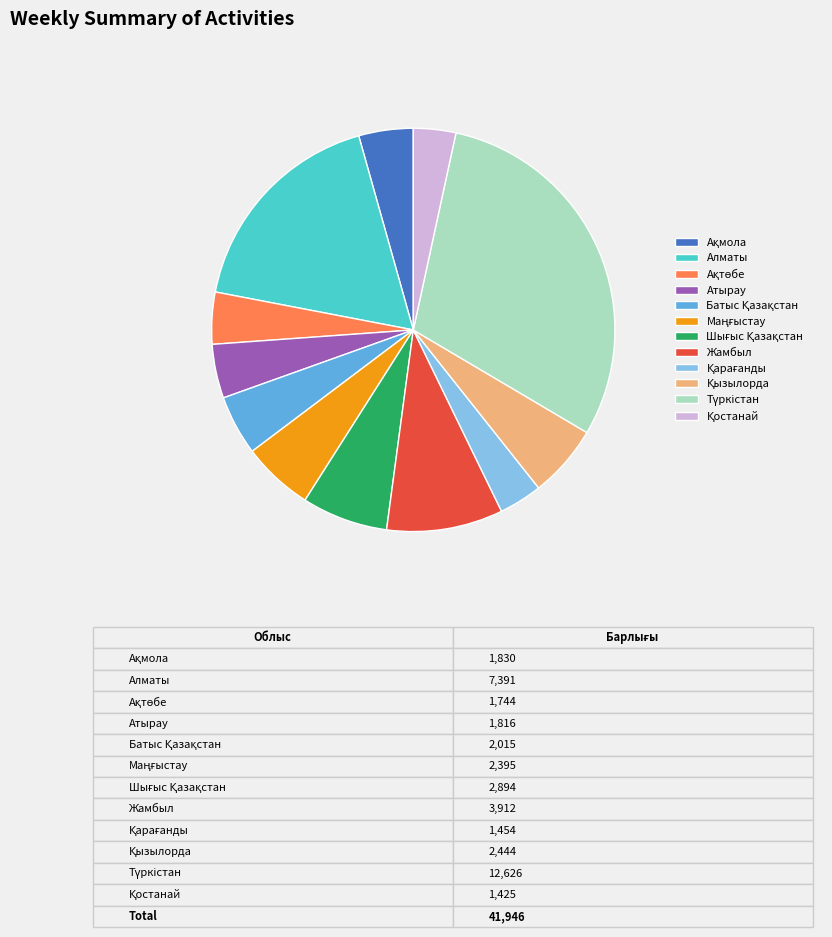

How many segments does this pie chart have?

12